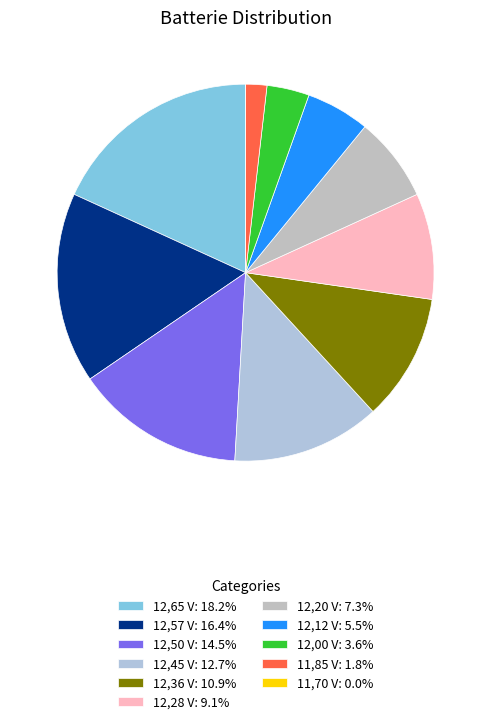

Which slice is the largest?

12,65 V